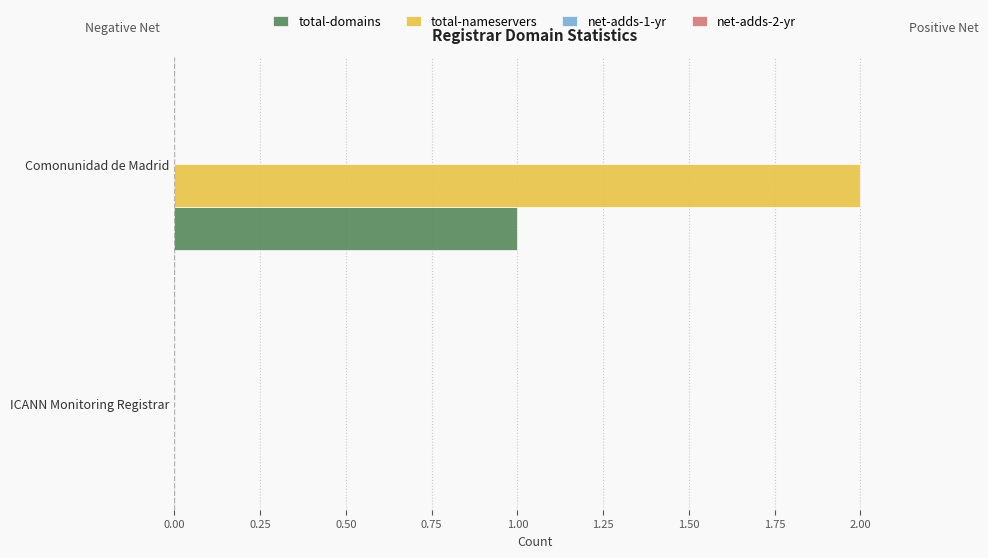

Is the value of total-domains at ICANN Monitoring Registrar greater than the value of total-nameservers at Comonunidad de Madrid?

No